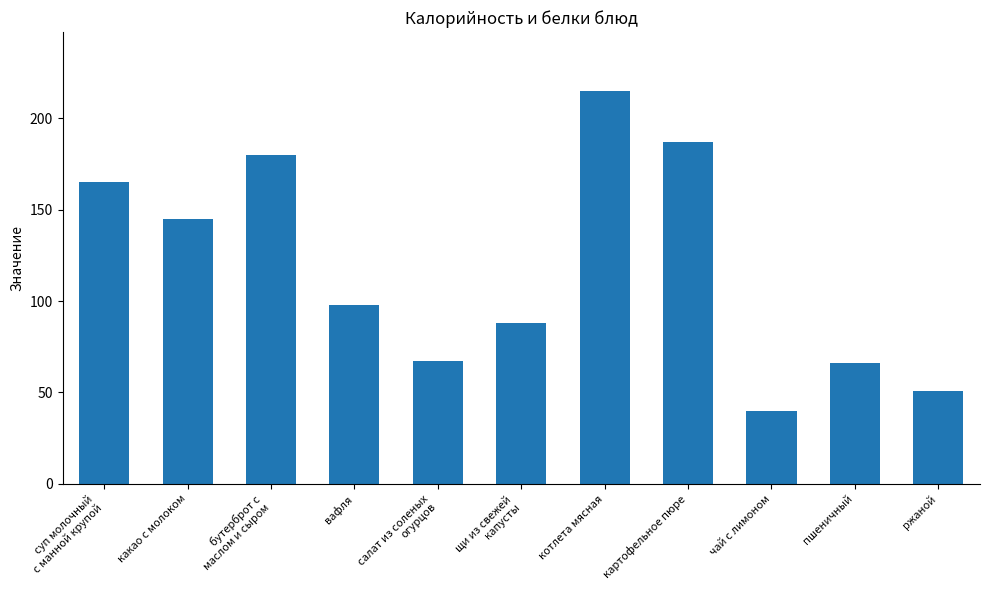

Which has a higher value, салат из соленых
огурцов or картофельное пюре?

картофельное пюре